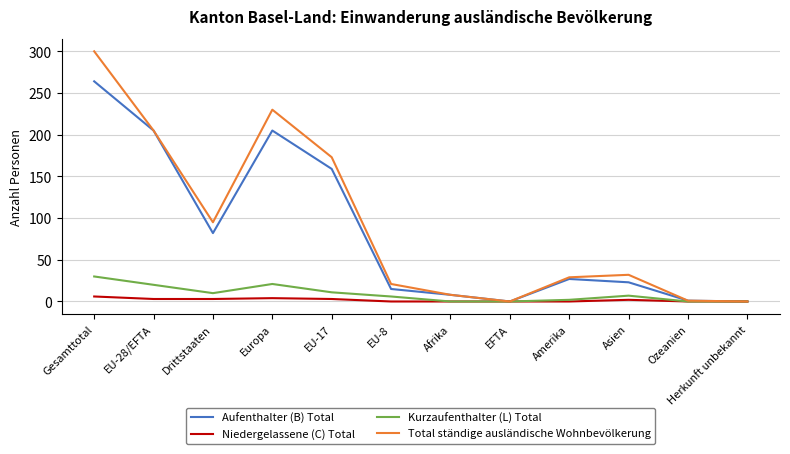

What are all the series names shown in the legend?

Aufenthalter (B) Total, Niedergelassene (C) Total, Kurzaufenthalter (L) Total, Total ständige ausländische Wohnbevölkerung